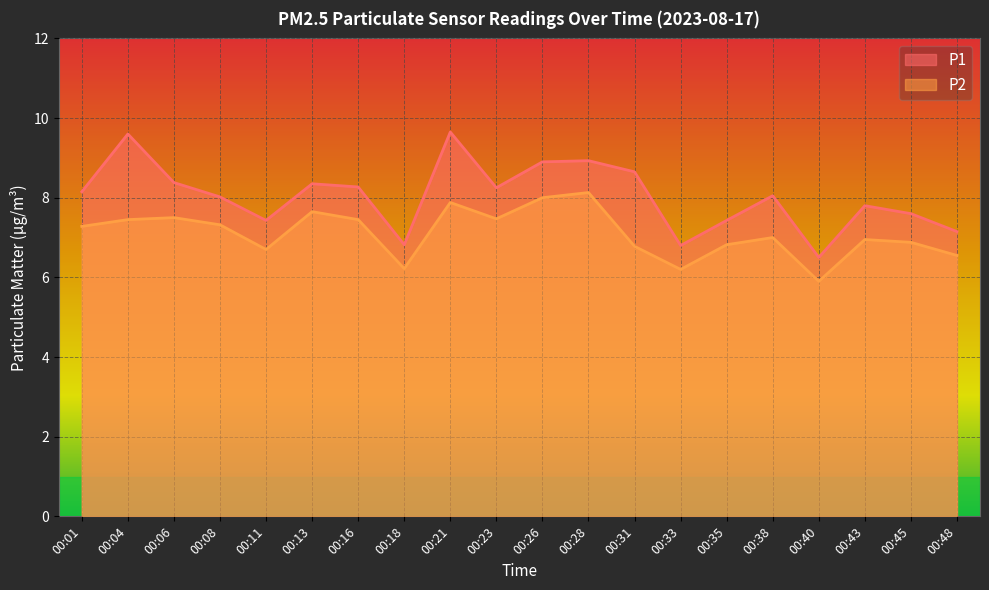

Reading left to right, list all the values displayed in this chart.

P1: 8.2	9.6	8.4	8.0	7.4	8.3	8.3	6.8	9.7	8.2	8.9	8.9	8.7	6.8	7.4	8.1	6.5	7.8	7.6	7.2
P2: 7.3	7.5	7.5	7.3	6.7	7.7	7.5	6.2	7.9	7.5	8.0	8.1	6.8	6.2	6.8	7.0	5.9	7.0	6.9	6.5